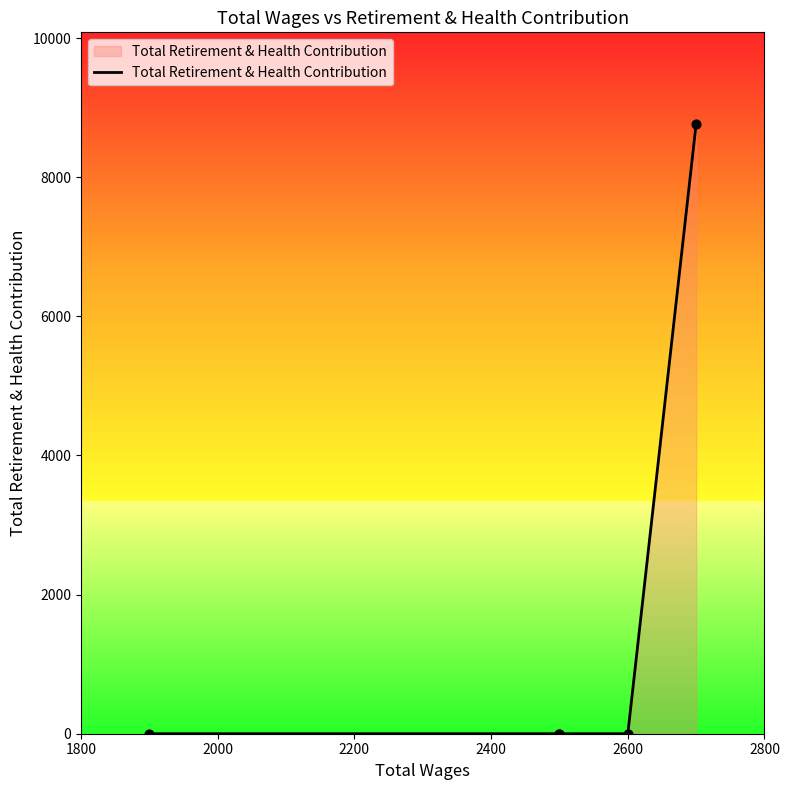

Which has a higher value, 1800 or 2600?

2600